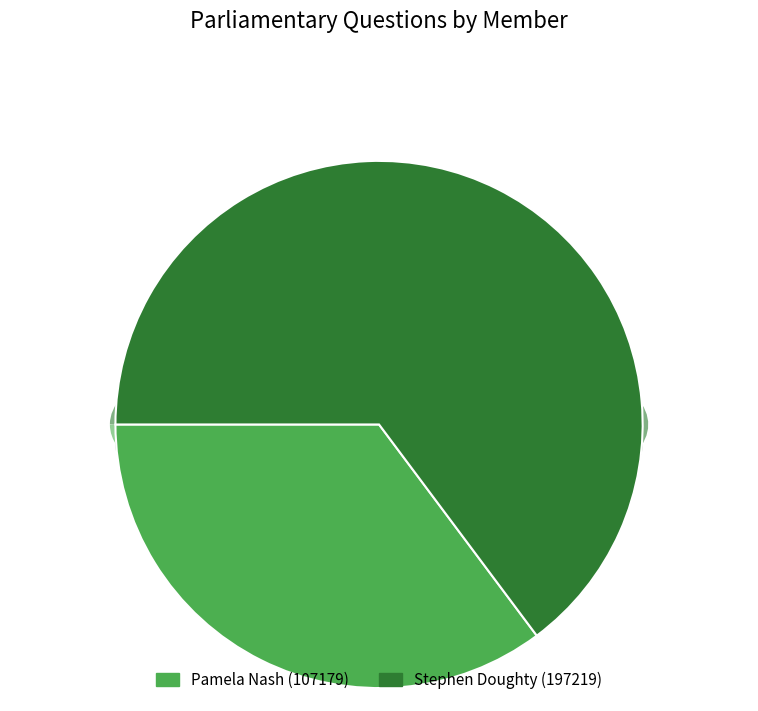

What is the change in value from Pamela Nash (107179) to Stephen Doughty (197219)?

+90040